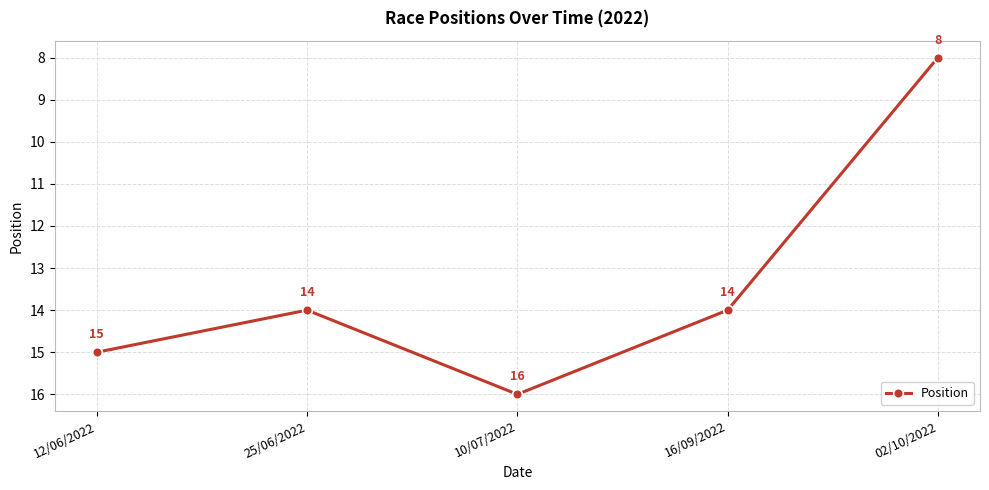

Reading left to right, extract all data points from this chart.

12/06/2022=15	25/06/2022=14	10/07/2022=16	16/09/2022=14	02/10/2022=8